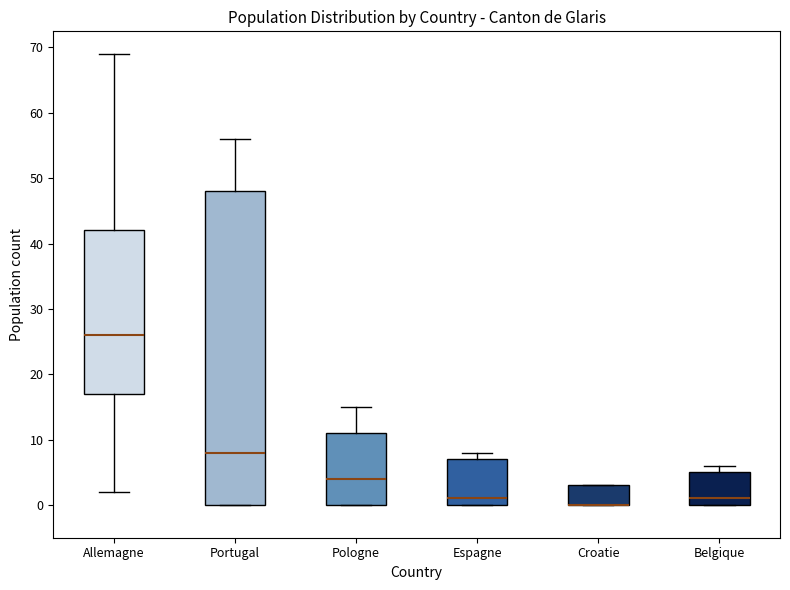

Where is the upper edge of the box for Espagne on the y-axis? The values are not printed on the chart, so give them approximately, as read against the axis.

7